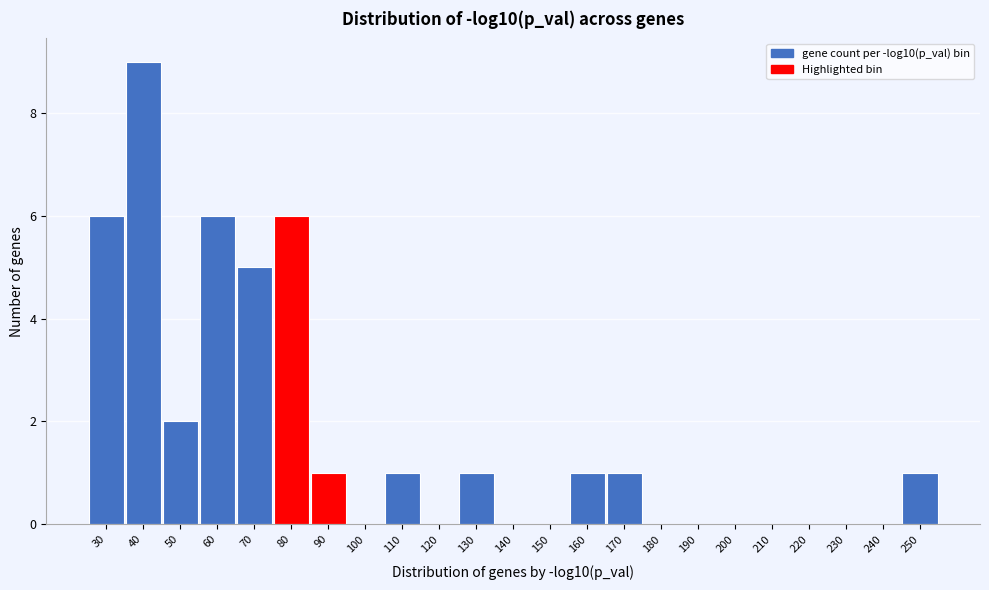

Reading left to right, transcribe all the data shown in this chart.

30=6	40=9	50=2	60=6	70=5	80=6	90=1	100=0	110=1	120=0	130=1	140=0	150=0	160=1	170=1	180=0	190=0	200=0	210=0	220=0	230=0	240=0	250=1